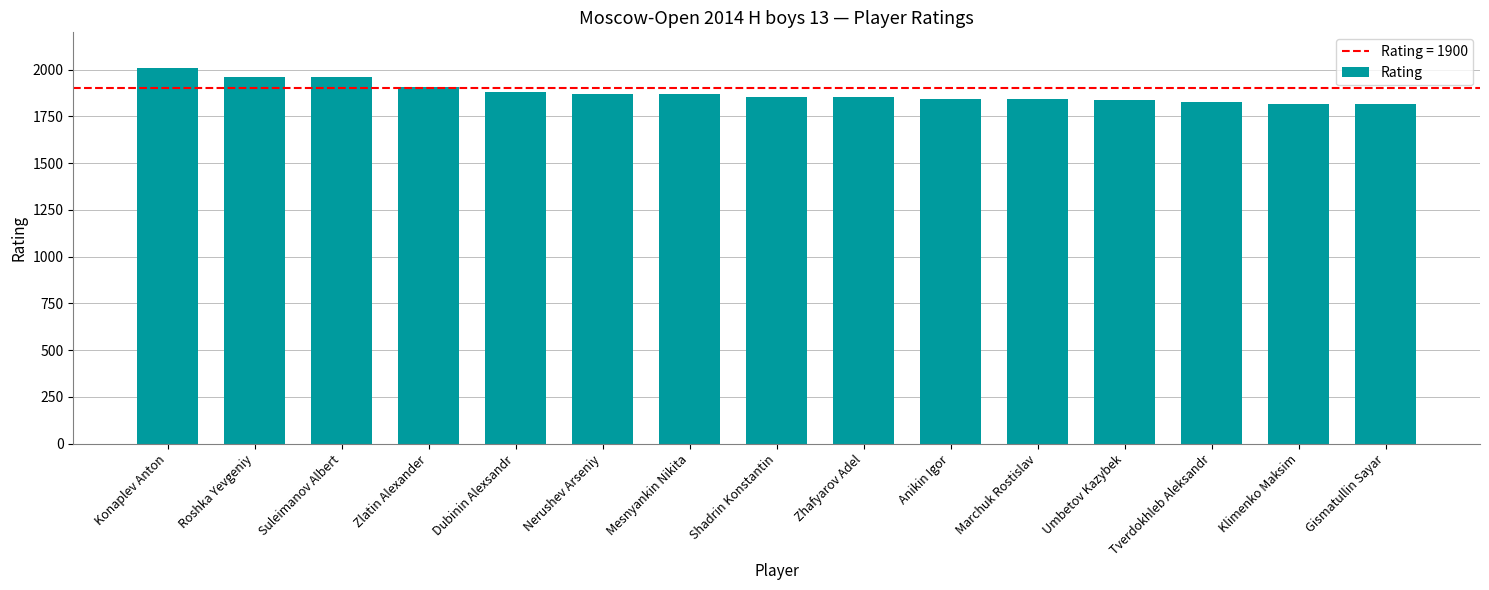

How many data points does each series have?

15